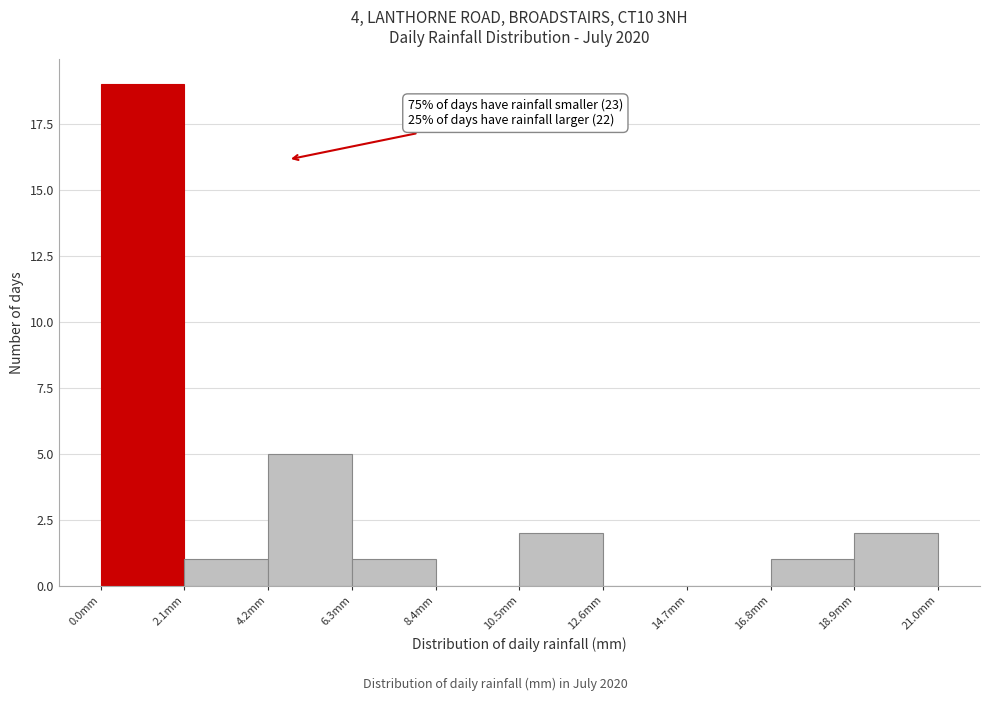

Which range on the x-axis has the tallest bar?

0.0 to 2.1